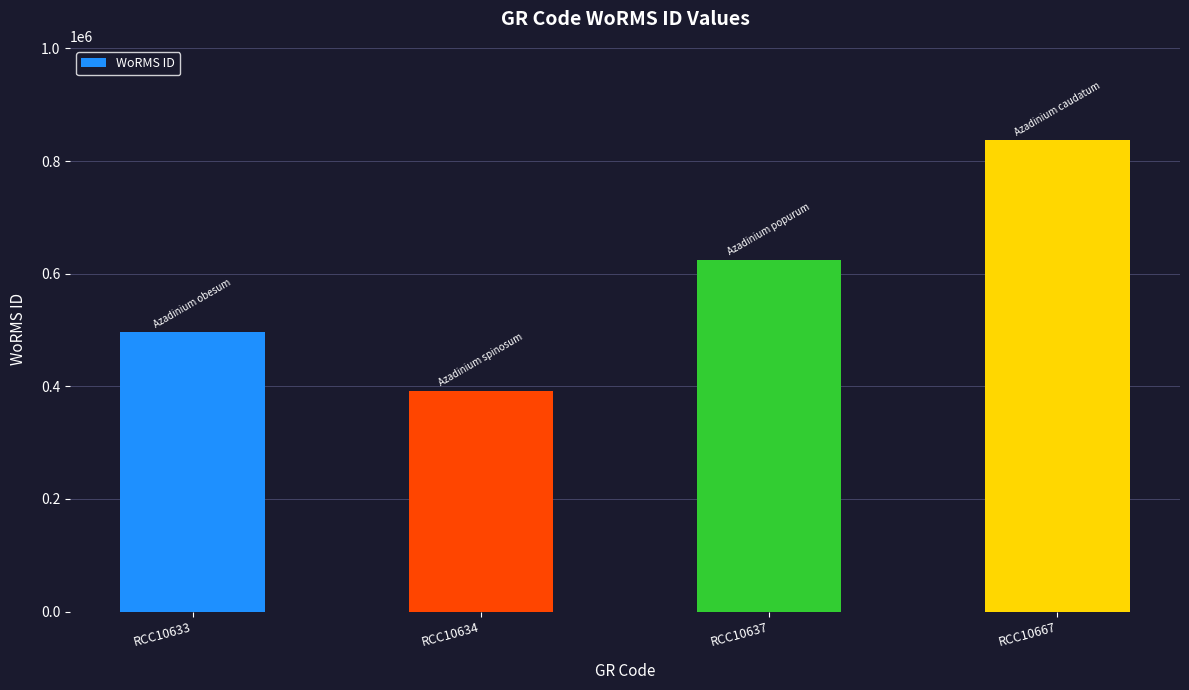

What is the smallest value displayed?

391509